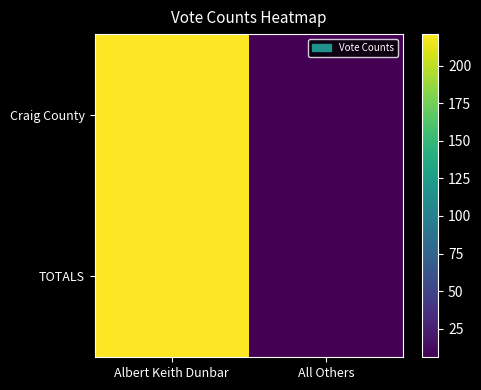

Reading right to left, transcribe all the data shown in this chart.

Craig County: All Others=6	Albert Keith Dunbar=221
TOTALS: All Others=6	Albert Keith Dunbar=221